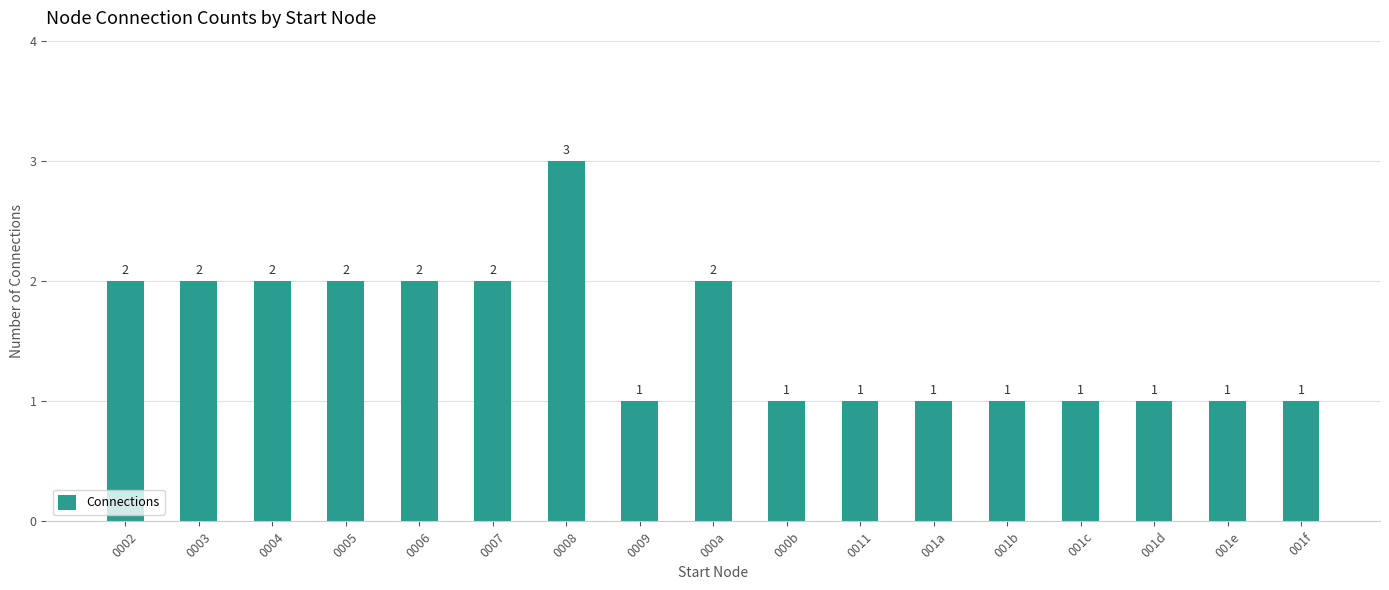

What is the sum of the values at 0003 and 001e?

3